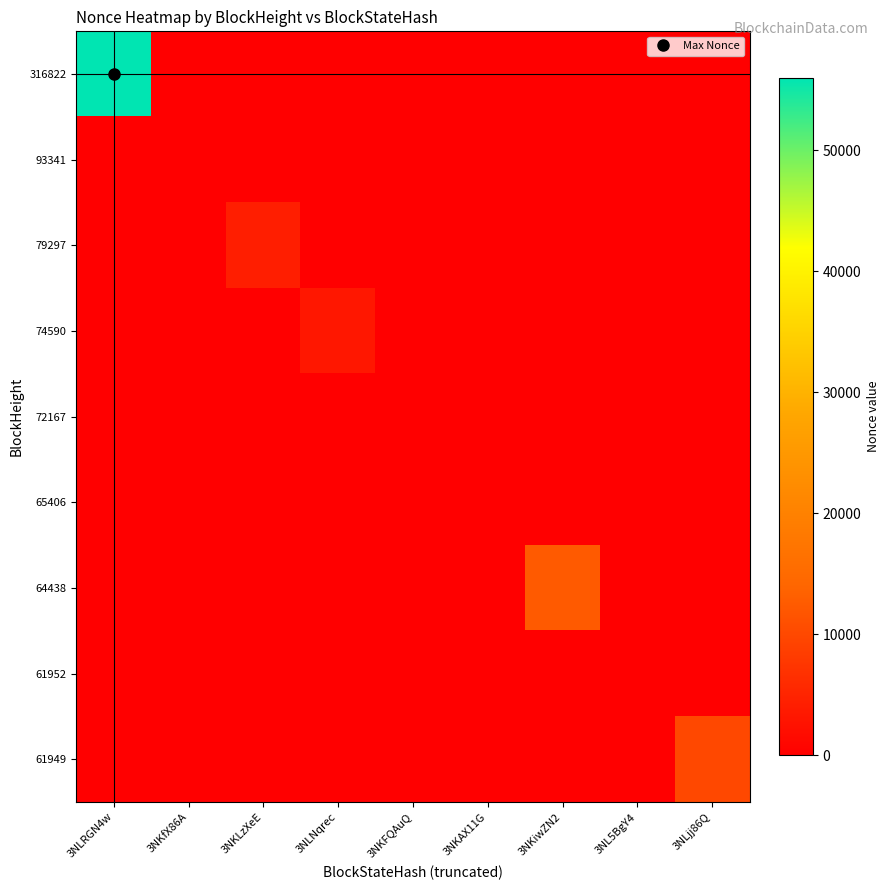

Reading left to right, extract all data points from this chart.

316822: 3NLRGN4w=55992	3NKfX86A=0	3NKLzXeE=0	3NLNqrec=0	3NKFQAuQ=0	3NKAX11G=0	3NKiwZN2=0	3NL5BgY4=0	3NLjj86Q=0
93341: 3NLRGN4w=0	3NKfX86A=3	3NKLzXeE=0	3NLNqrec=0	3NKFQAuQ=0	3NKAX11G=0	3NKiwZN2=0	3NL5BgY4=0	3NLjj86Q=0
79297: 3NLRGN4w=0	3NKfX86A=0	3NKLzXeE=4167	3NLNqrec=0	3NKFQAuQ=0	3NKAX11G=0	3NKiwZN2=0	3NL5BgY4=0	3NLjj86Q=0
74590: 3NLRGN4w=0	3NKfX86A=0	3NKLzXeE=0	3NLNqrec=3303	3NKFQAuQ=0	3NKAX11G=0	3NKiwZN2=0	3NL5BgY4=0	3NLjj86Q=0
72167: 3NLRGN4w=0	3NKfX86A=0	3NKLzXeE=0	3NLNqrec=0	3NKFQAuQ=2	3NKAX11G=0	3NKiwZN2=0	3NL5BgY4=0	3NLjj86Q=0
65406: 3NLRGN4w=0	3NKfX86A=0	3NKLzXeE=0	3NLNqrec=0	3NKFQAuQ=0	3NKAX11G=1	3NKiwZN2=0	3NL5BgY4=0	3NLjj86Q=0
64438: 3NLRGN4w=0	3NKfX86A=0	3NKLzXeE=0	3NLNqrec=0	3NKFQAuQ=0	3NKAX11G=0	3NKiwZN2=12414	3NL5BgY4=0	3NLjj86Q=0
61952: 3NLRGN4w=0	3NKfX86A=0	3NKLzXeE=0	3NLNqrec=0	3NKFQAuQ=0	3NKAX11G=0	3NKiwZN2=0	3NL5BgY4=0	3NLjj86Q=0
61949: 3NLRGN4w=0	3NKfX86A=0	3NKLzXeE=0	3NLNqrec=0	3NKFQAuQ=0	3NKAX11G=0	3NKiwZN2=0	3NL5BgY4=0	3NLjj86Q=10054